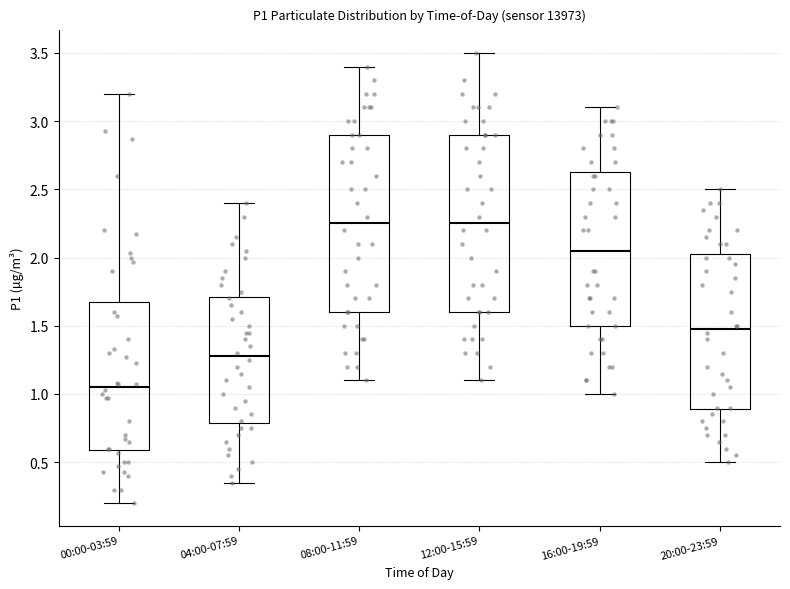

Where is the upper edge of the box for 20:00-23:59 on the y-axis? The values are not printed on the chart, so give them approximately, as read against the axis.

2.05